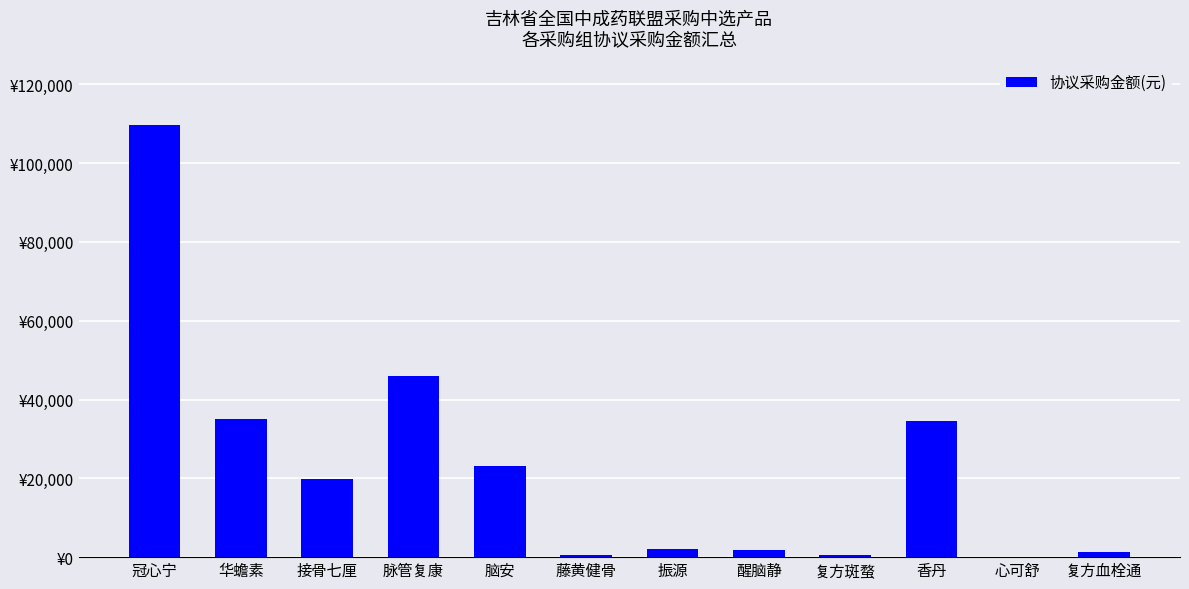

What is the ratio of the value at 接骨七厘 to the value at 脉管复康?

0.4